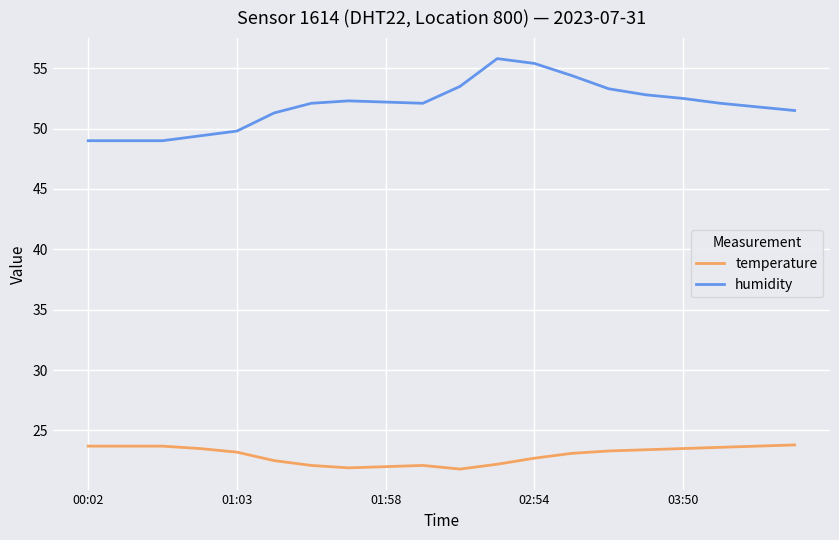

Rank the series by their maximum value, from highest to lowest.

humidity, temperature